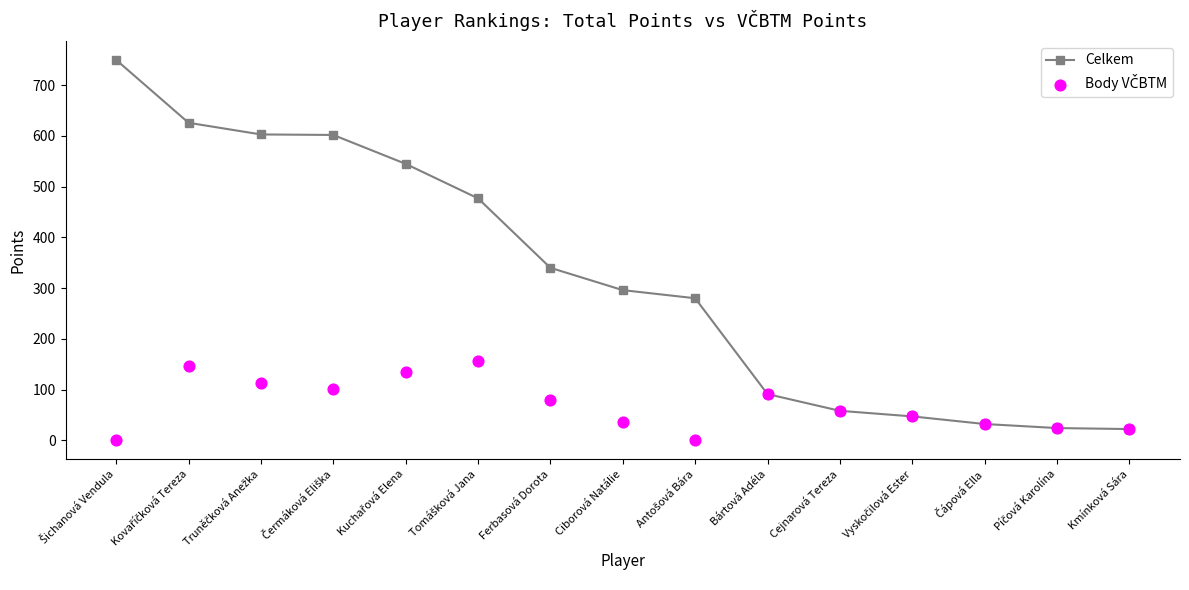

Which series has the largest Y range (max minus min)?

Celkem